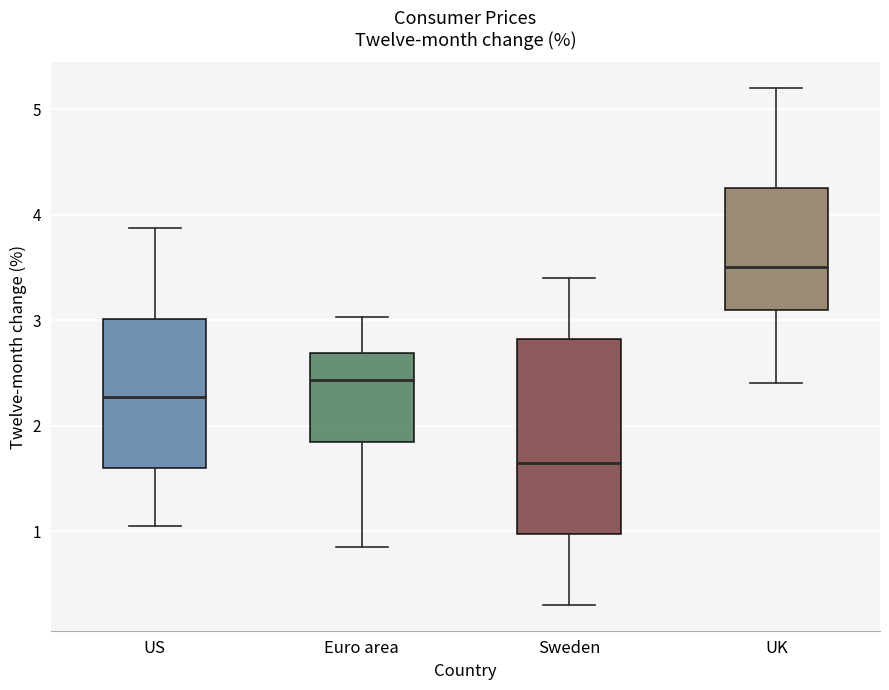

Reading left to right, read every box against the y-axis: the position of its median line, the range the box covers, and the ends of its whiskers. The values are not printed on the chart, so give them approximately, as read against the axis.

US: median 2.3, box 1.6 to 3.0, whiskers 1.1 to 3.9
Euro area: median 2.4, box 1.8 to 2.7, whiskers 0.9 to 3.0
Sweden: median 1.7, box 1.0 to 2.8, whiskers 0.3 to 3.4
UK: median 3.5, box 3.1 to 4.3, whiskers 2.4 to 5.2